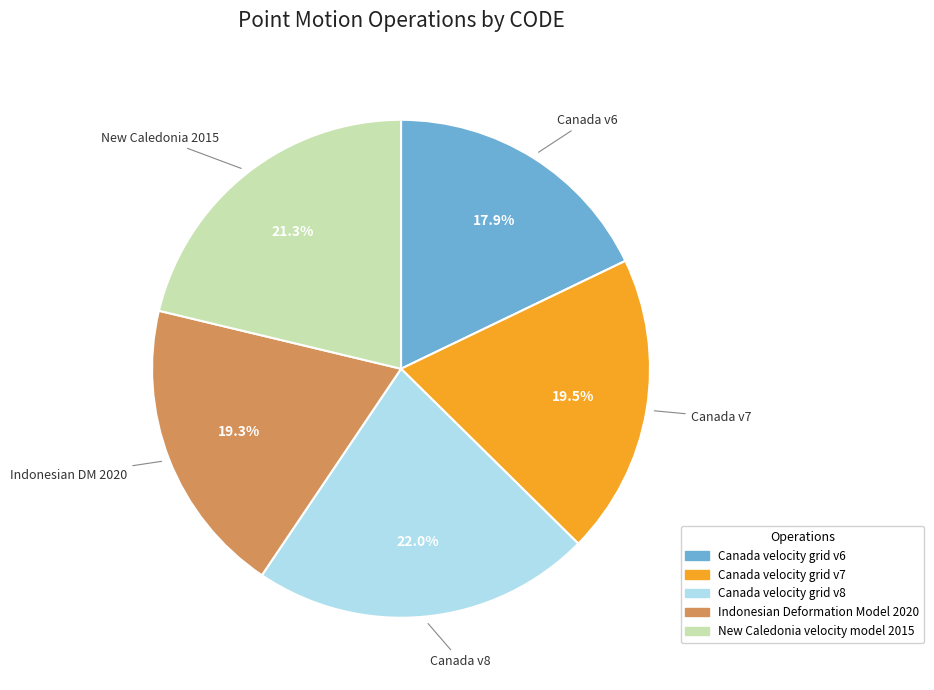

What percentage is the Canada velocity grid v6 slice, to the nearest percent?

18%